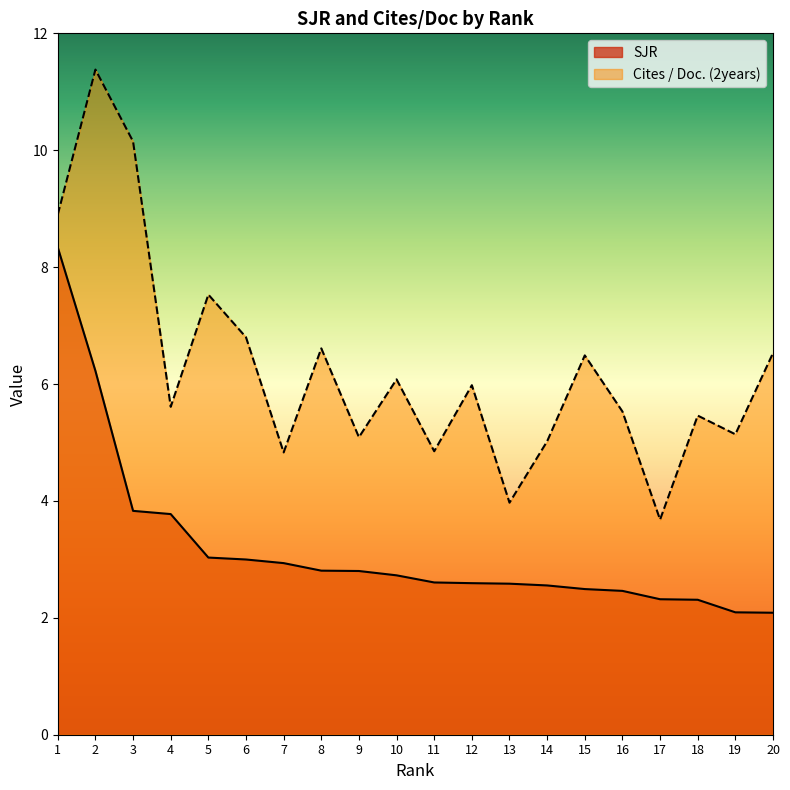

What is the total value across all series at 14?

7.6